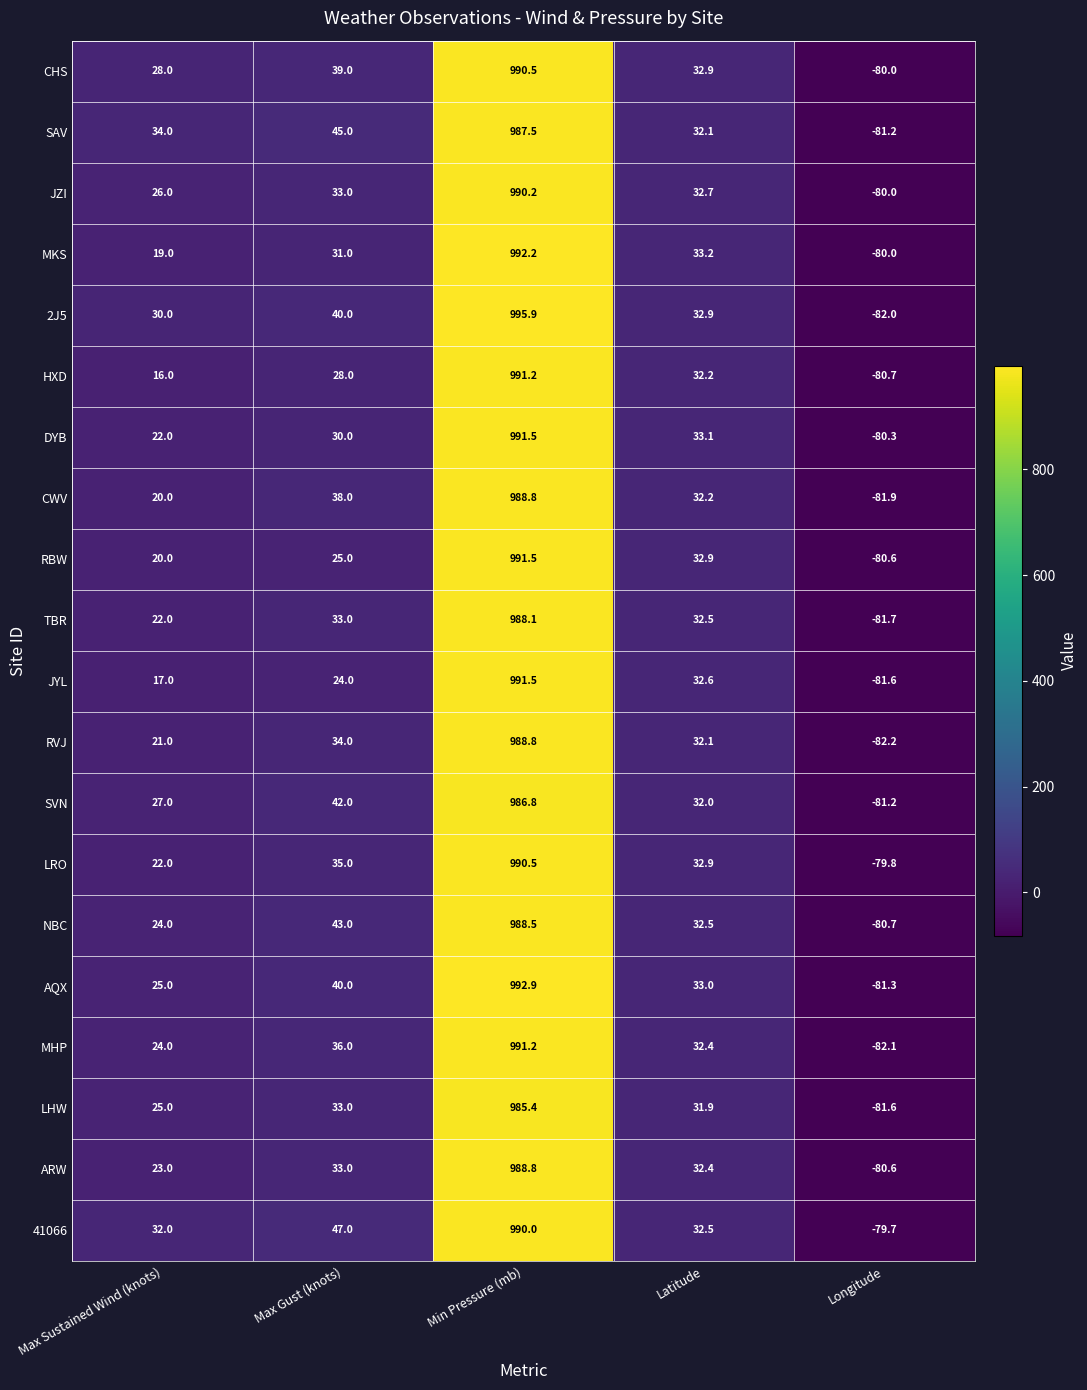

True or false: ARW has a value of 53.4 at Latitude.

False